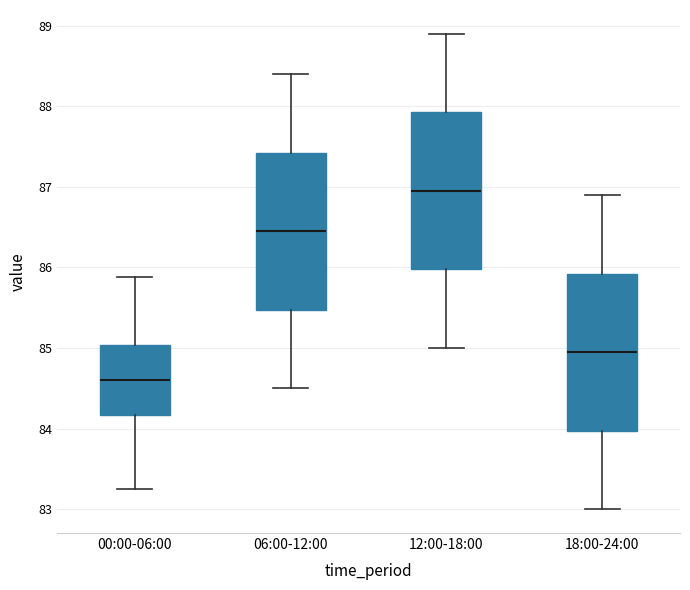

Which box's median line is the lowest?

00:00-06:00